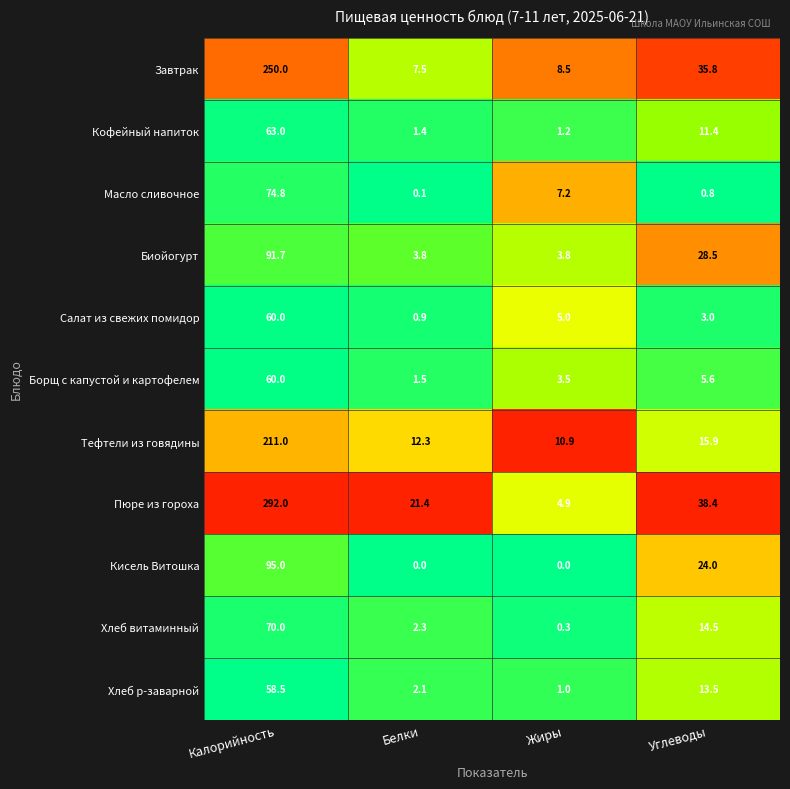

At Белки, list the series in order from smallest to largest.

Кисель Витошка, Масло сливочное, Салат из свежих помидор, Кофейный напиток, Борщ с капустой и картофелем, Хлеб р-заварной, Хлеб витаминный, Биойогурт, Завтрак, Тефтели из говядины, Пюре из гороха